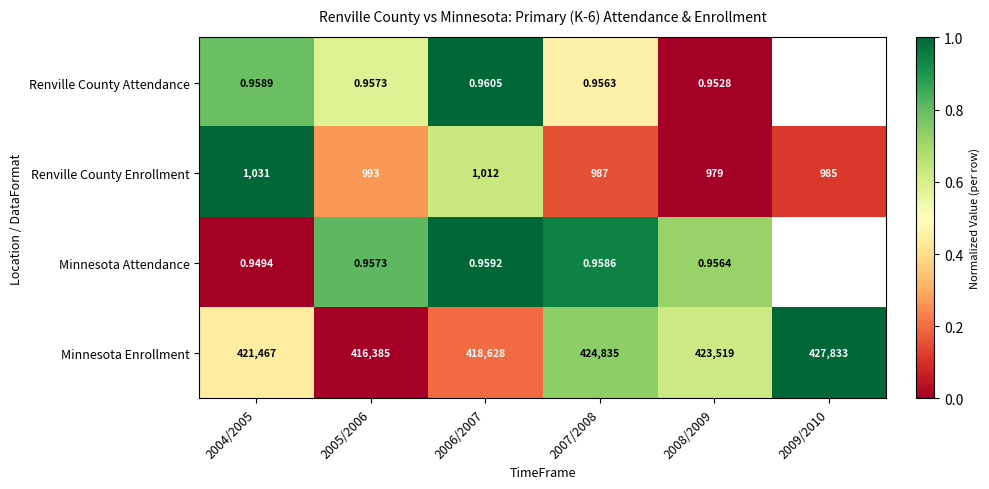

Which series changed the most between 2007/2008 and 2008/2009?

Minnesota Enrollment